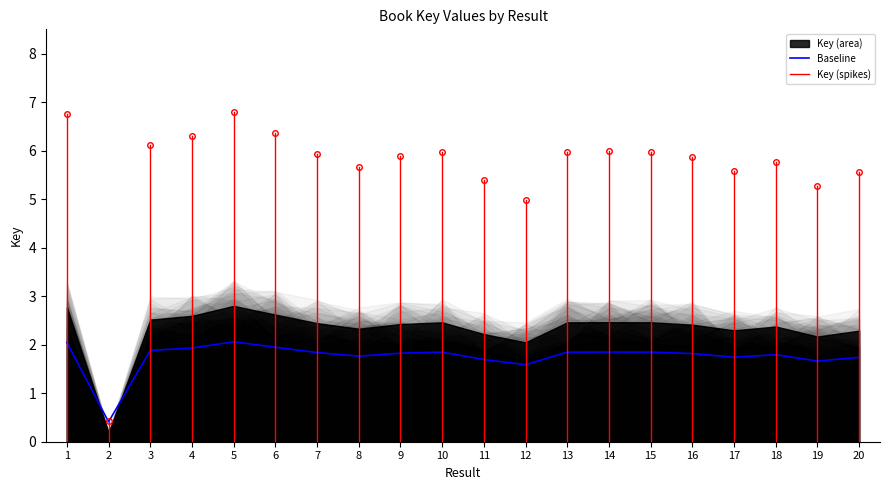

Is it true that the value at 5 is 2.1?

True